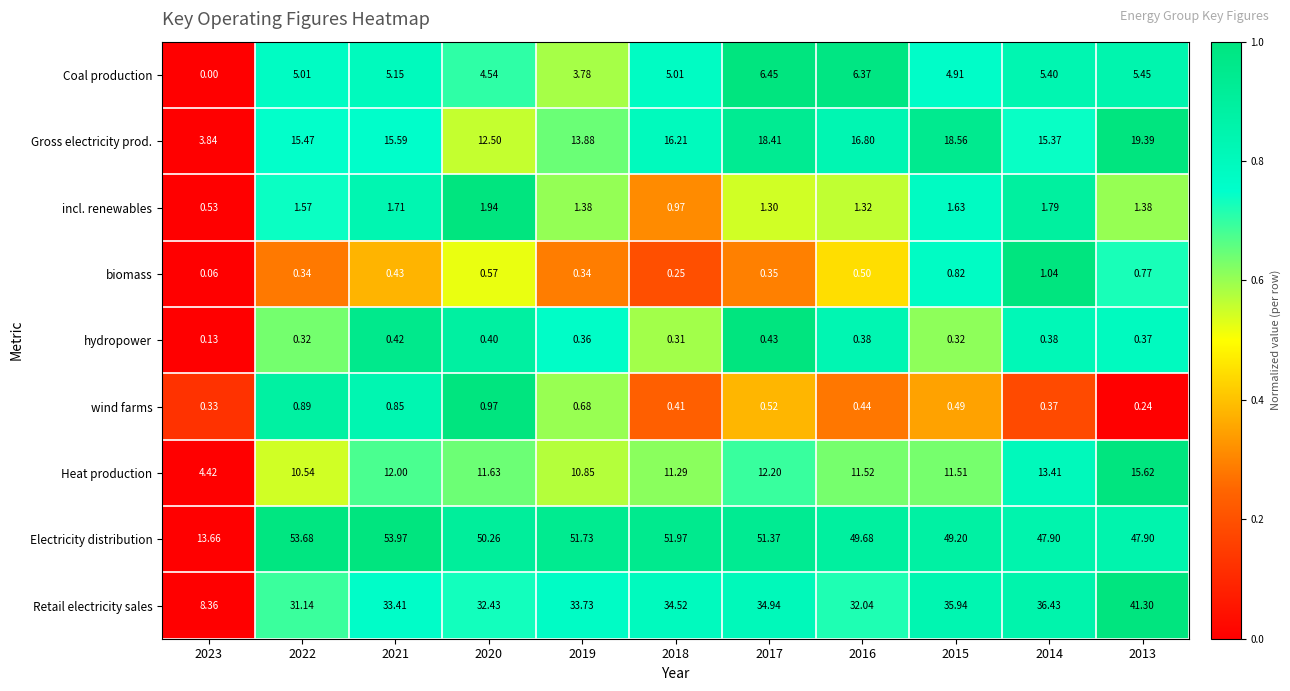

Is the value of incl. renewables at 2014 greater than the value of wind farms at 2019?

Yes